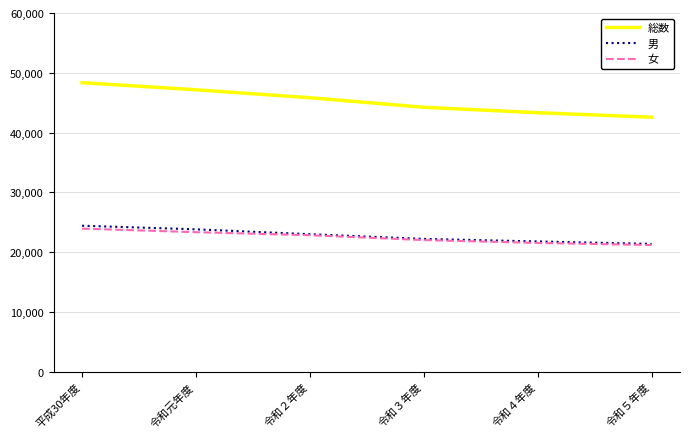

List the series in order of their peak value, highest first.

総数, 男, 女